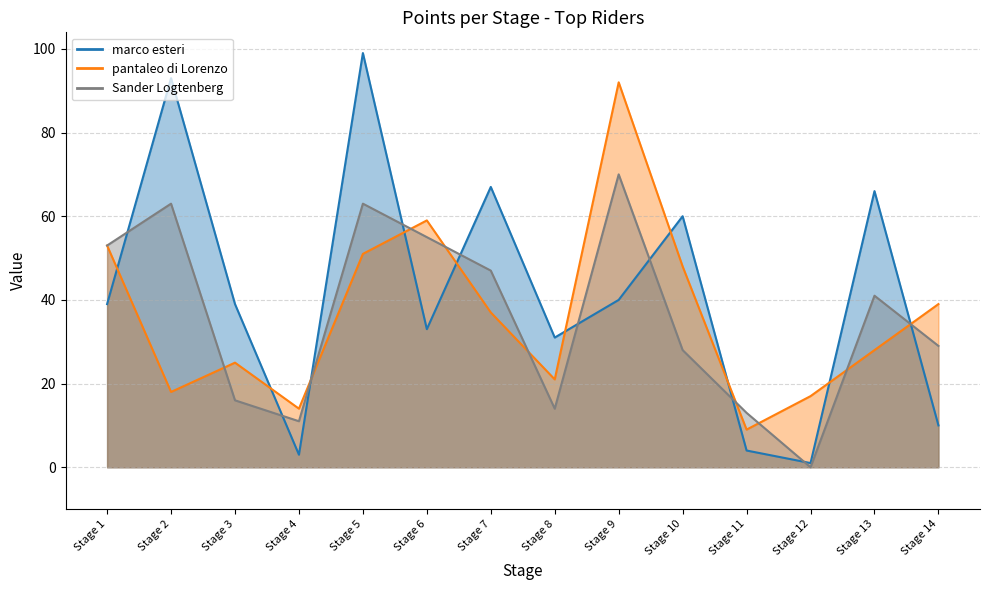

Which category has the highest value in the marco esteri series?

Stage 5